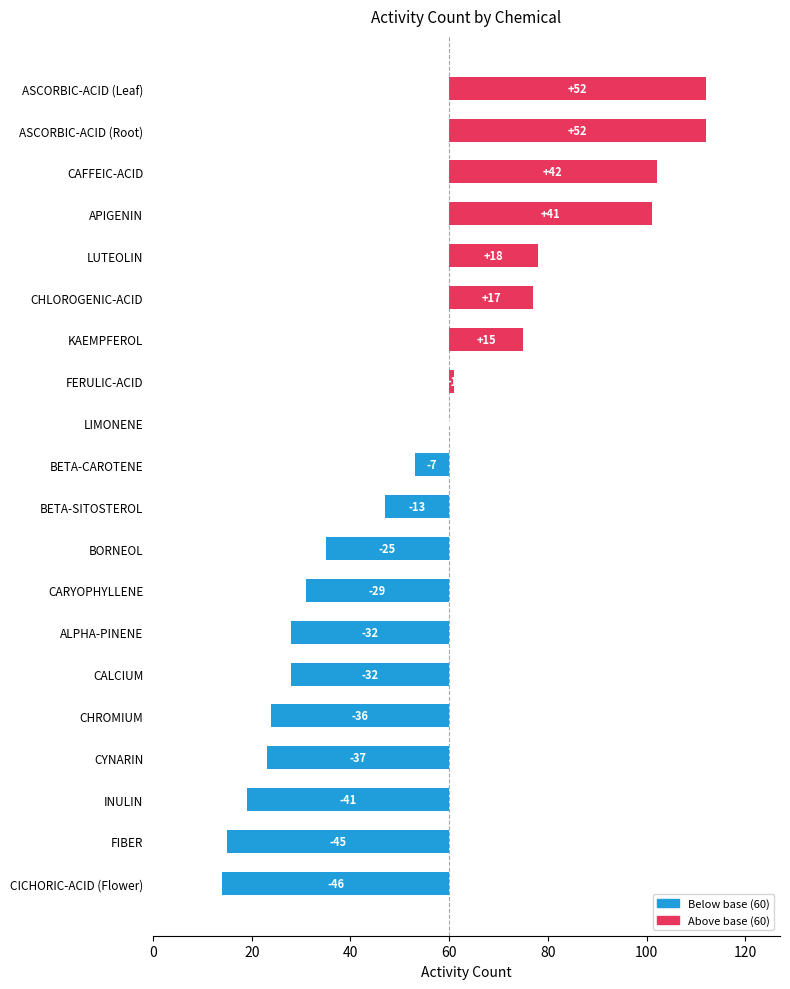

How many bars are there in total?

20